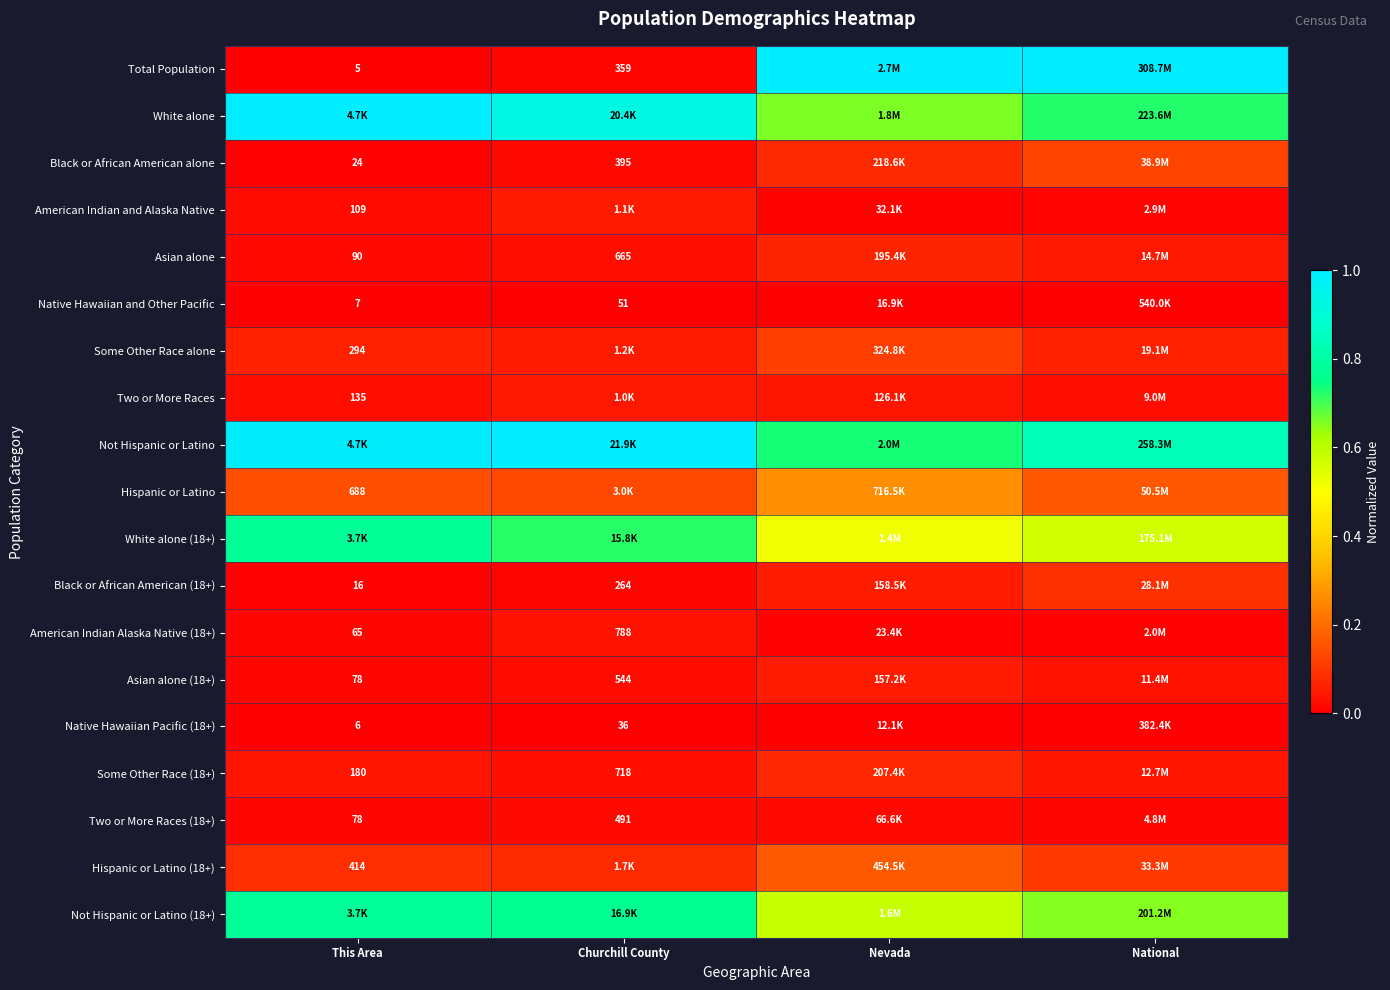

What is the maximum value for White alone (18+)?

0.8